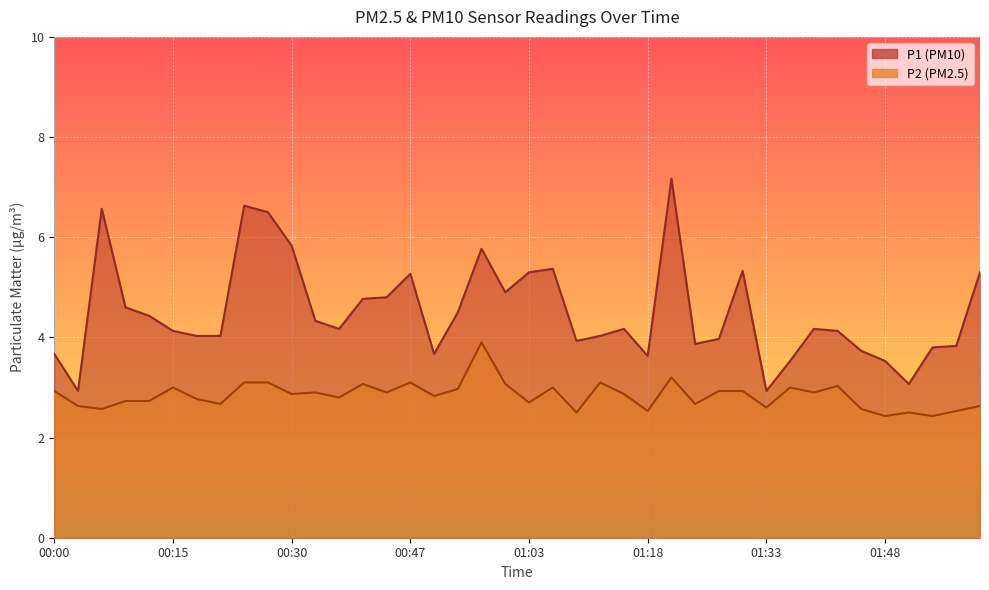

Which series has the widest spread of values?

P1